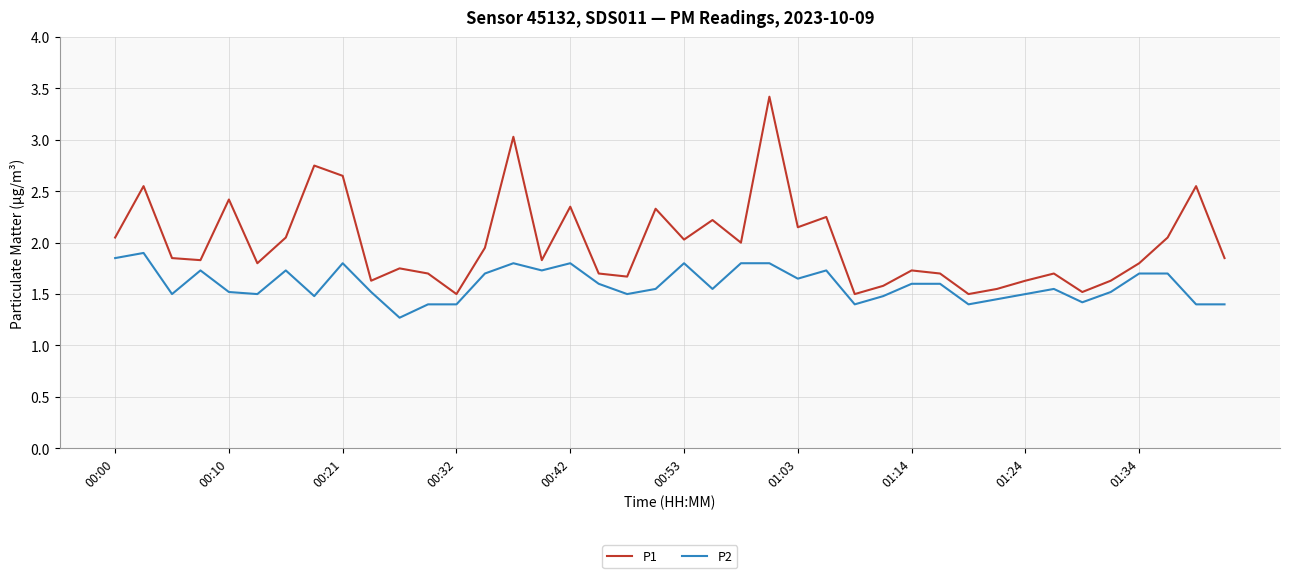

Which series has the largest total across all categories?

P1